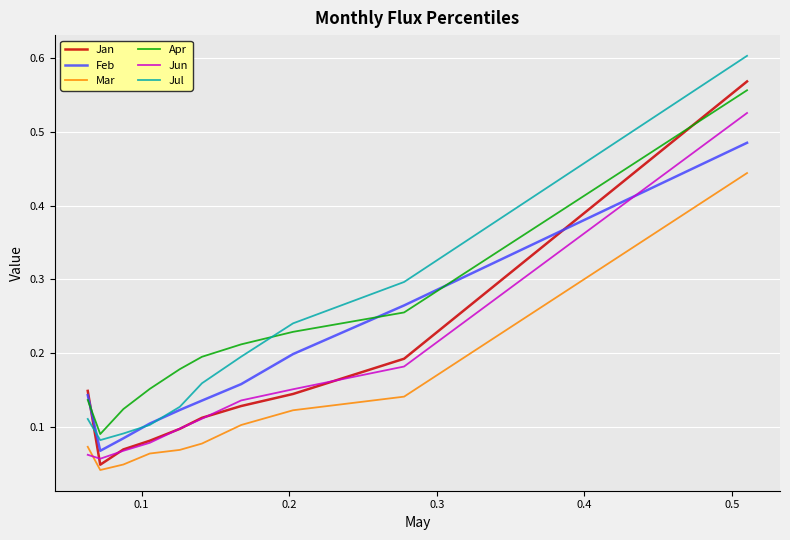

Which series has the largest total across all categories?

Apr